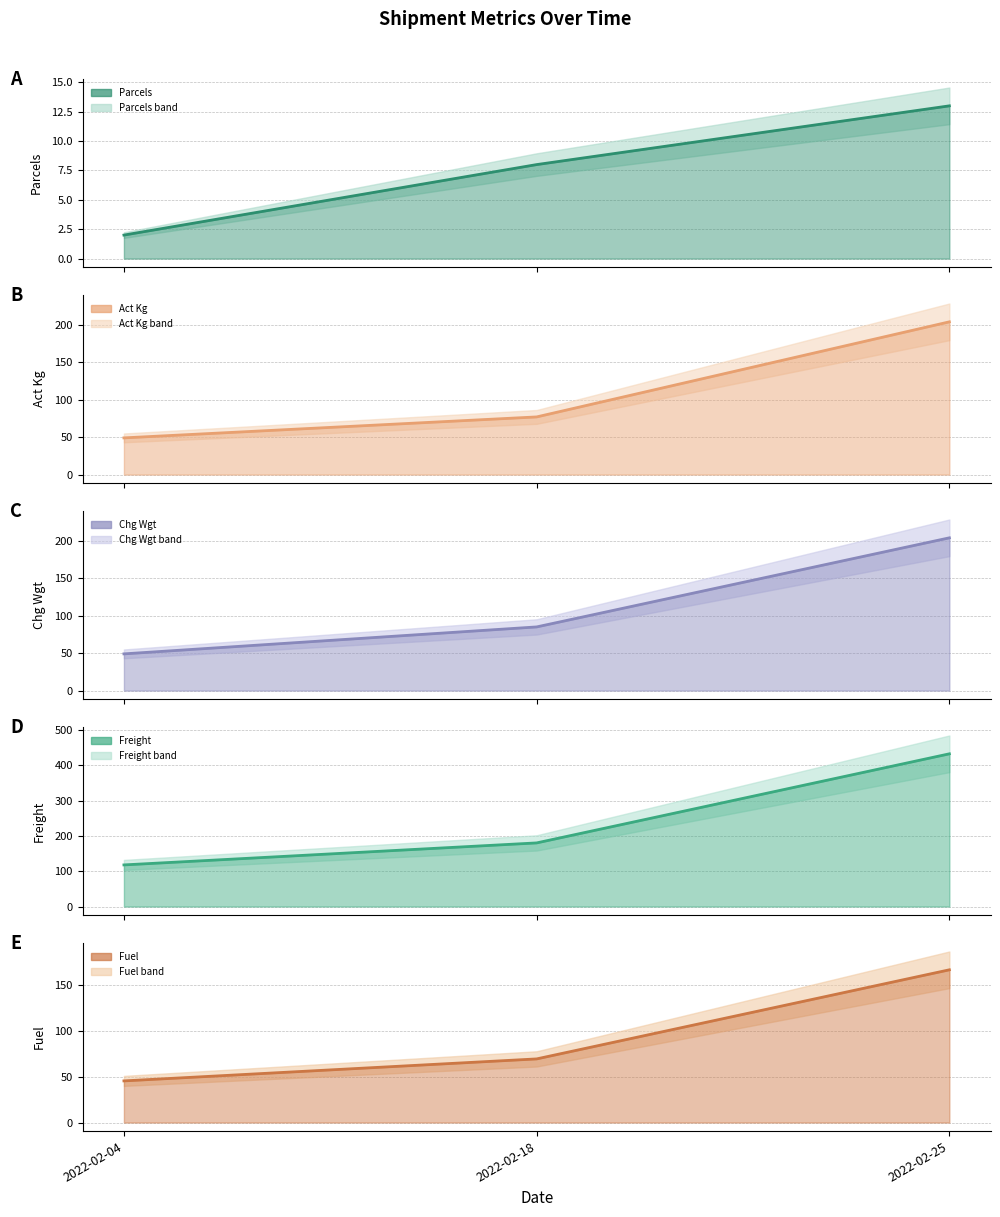

Reading left to right, what are all the values shown in this chart?

Parcels line: 2022-02-04=2.0	2022-02-18=8.0	2022-02-25=13.0
Act Kg line: 2022-02-04=49.0	2022-02-18=77.0	2022-02-25=204.0
Chg Wgt line: 2022-02-04=49.0	2022-02-18=85.0	2022-02-25=204.0
Freight line: 2022-02-04=117.9	2022-02-18=180.2	2022-02-25=432.5
Fuel line: 2022-02-04=45.4	2022-02-18=69.3	2022-02-25=166.3